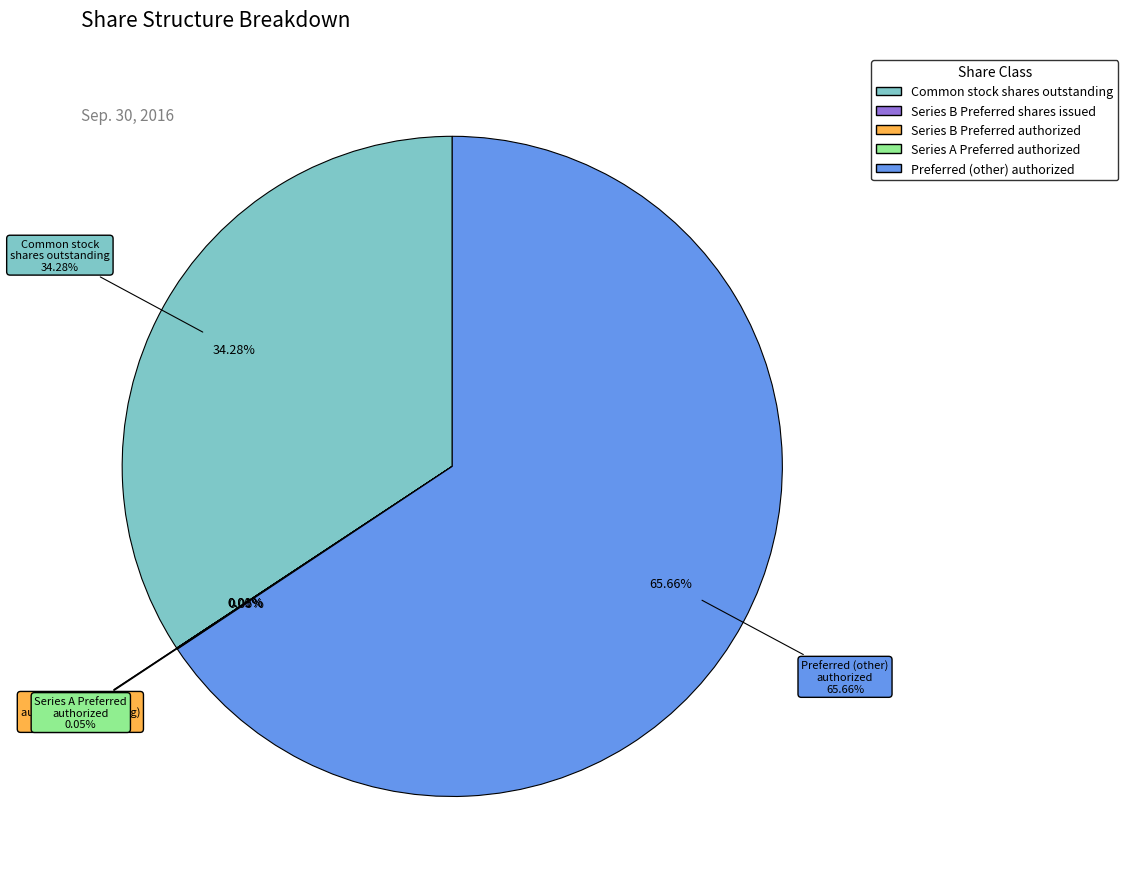

To the nearest percent, what is the average slice percentage?

20%